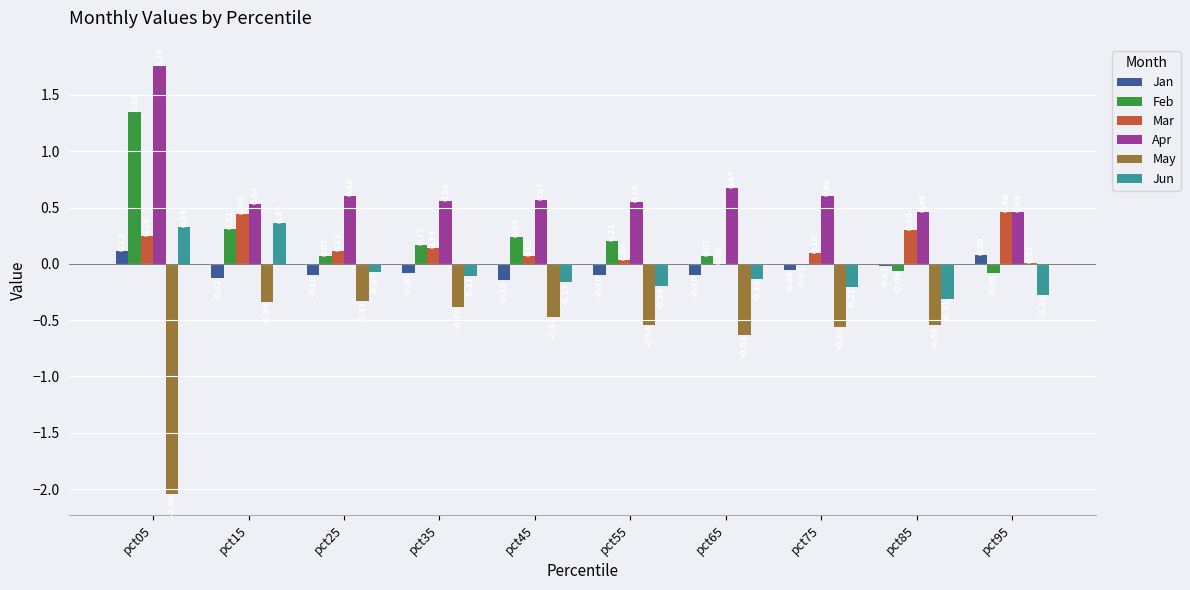

What is the sum of the Apr values at pct35 and pct05?

2.3